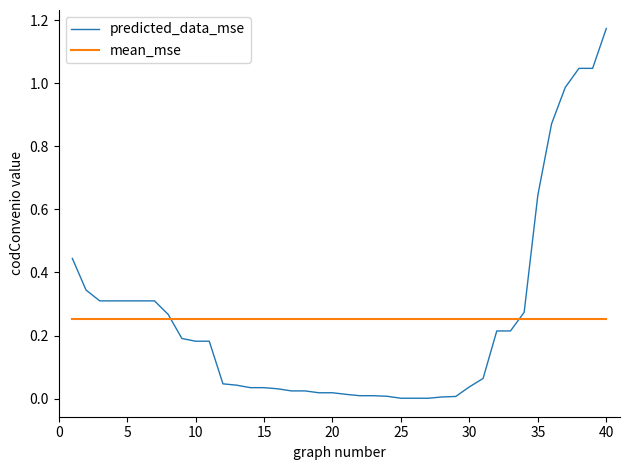

Which series has the largest range (max minus min)?

predicted_data_mse